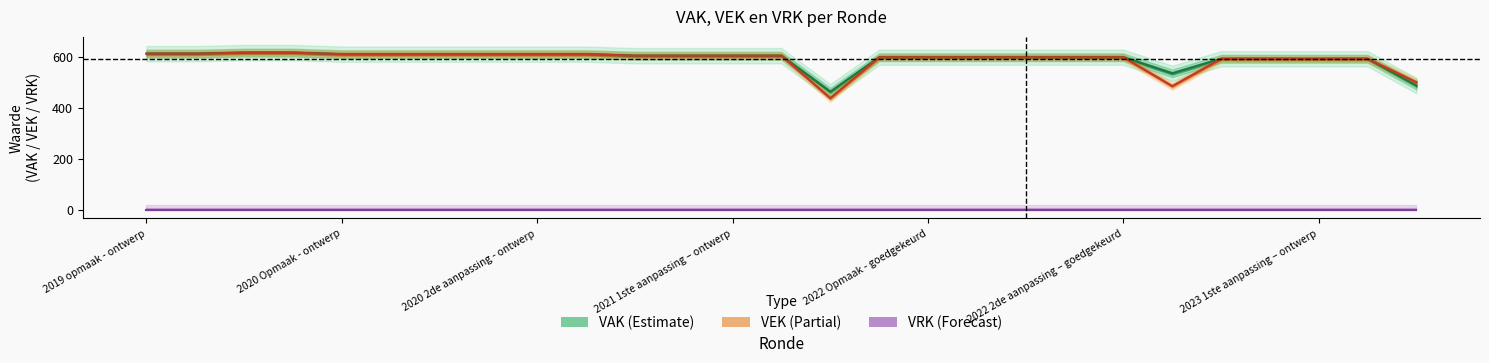

What are all the series names shown in the legend?

VAK (Estimate), VEK (Partial), VRK (Forecast)